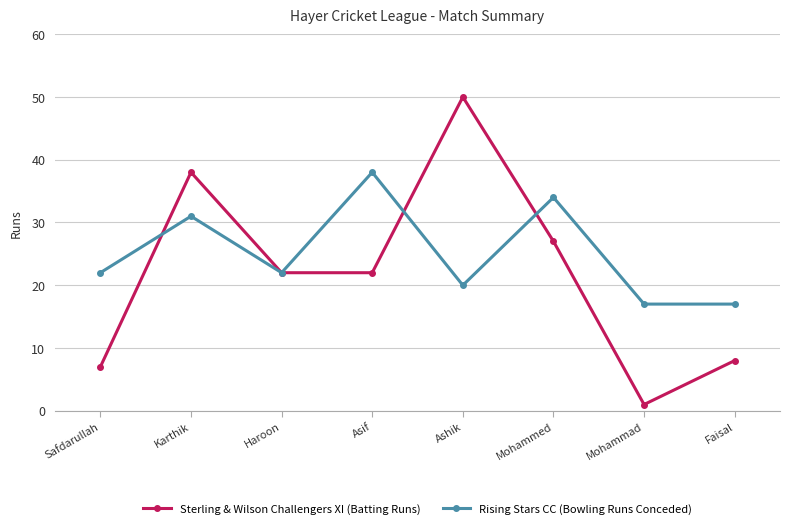

List the series in order of their overall mean, highest first.

Rising Stars CC (Bowling Runs Conceded), Sterling & Wilson Challengers XI (Batting Runs)